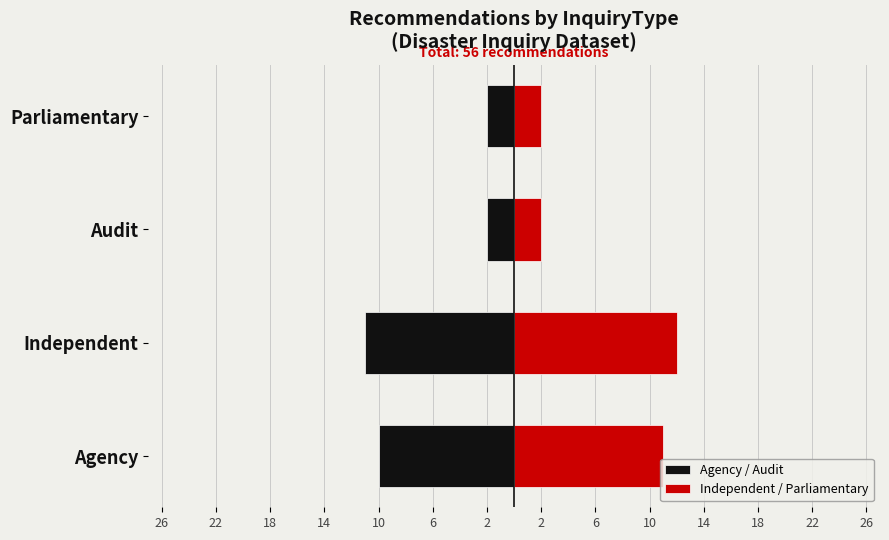

What is the value of the Agency / Audit bar at the 2nd from the left?

-11